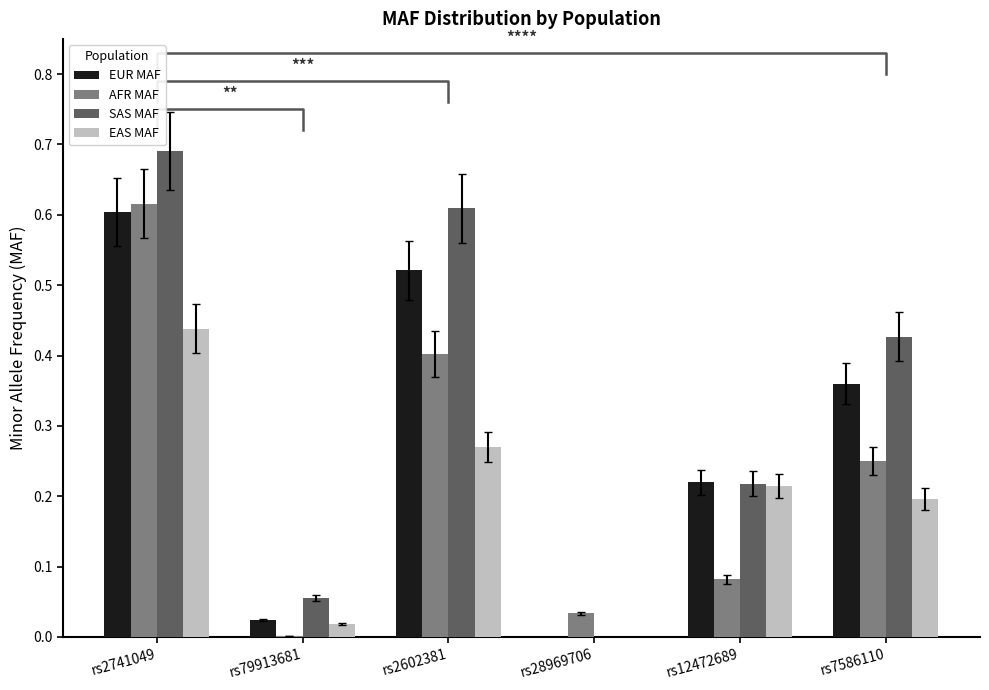

Which series has the widest spread of values?

SAS MAF